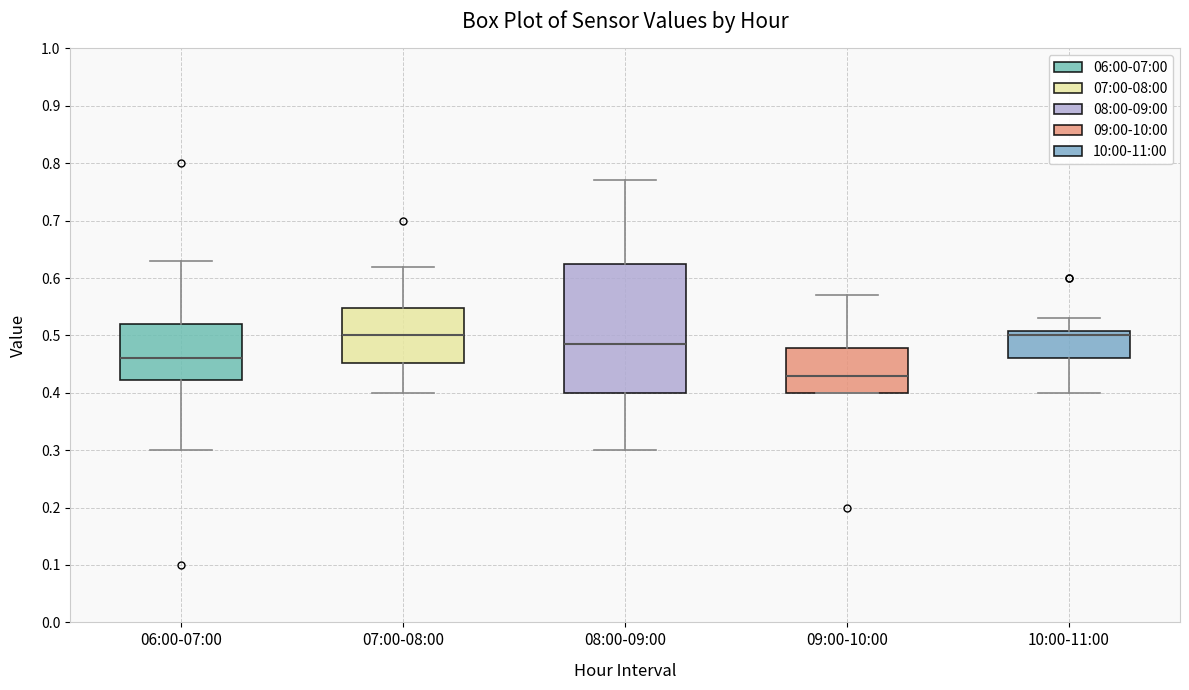

Reading left to right, transcribe this box plot: for each box, give where its median line is, the range the box spans, and where its two whiskers end, as read against the y-axis. The values are not printed on the chart, so give them approximately, as read against the axis.

06:00-07:00: median 0.46, box 0.42 to 0.52, whiskers 0.30 to 0.63
07:00-08:00: median 0.50, box 0.45 to 0.55, whiskers 0.40 to 0.62
08:00-09:00: median 0.49, box 0.40 to 0.63, whiskers 0.30 to 0.77
09:00-10:00: median 0.43, box 0.40 to 0.48, whiskers 0.40 to 0.57
10:00-11:00: median 0.50, box 0.46 to 0.51, whiskers 0.40 to 0.53